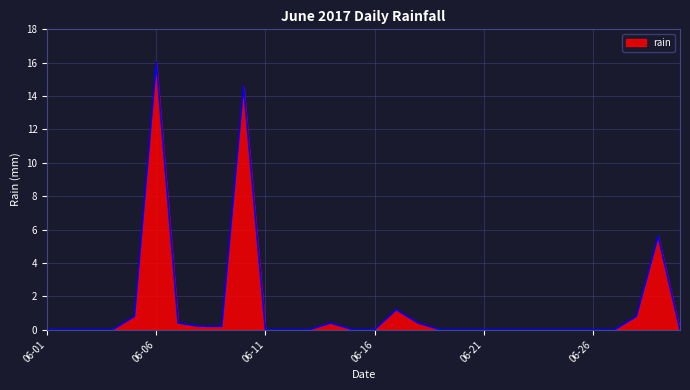

How many lines are shown in the chart?

1